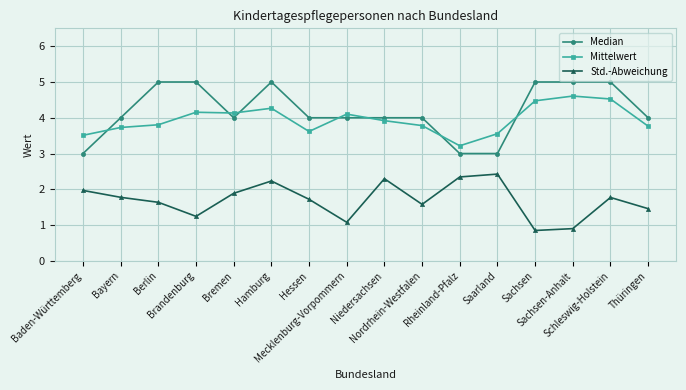

True or false: Std.-Abweichung has more than 0 interior local peaks.

True